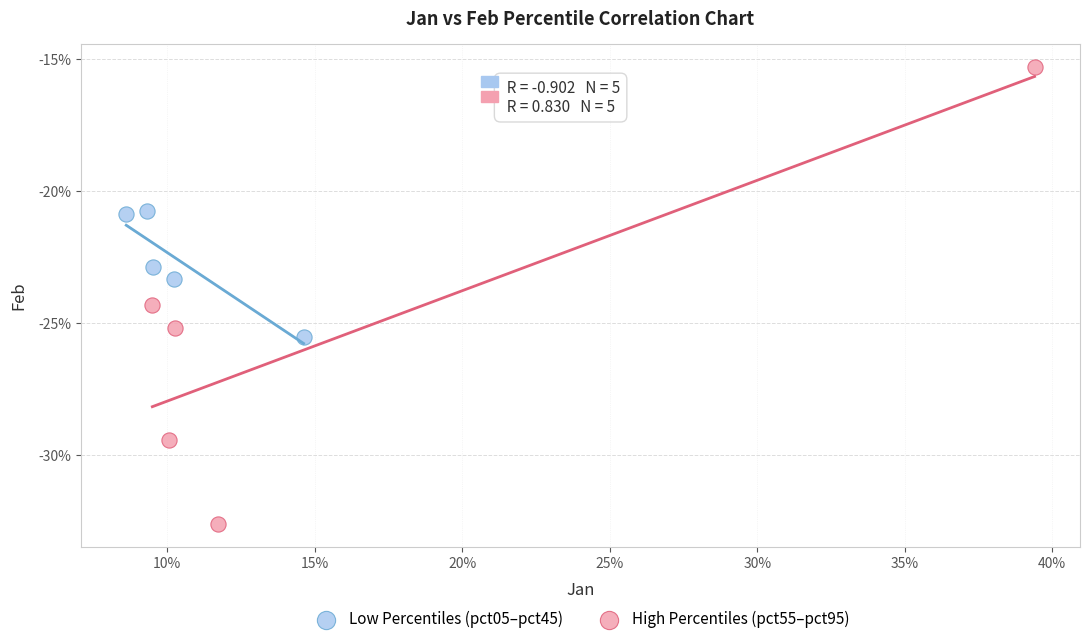

Which series reaches the maximum Y coordinate?

High Percentiles (pct55–pct95)